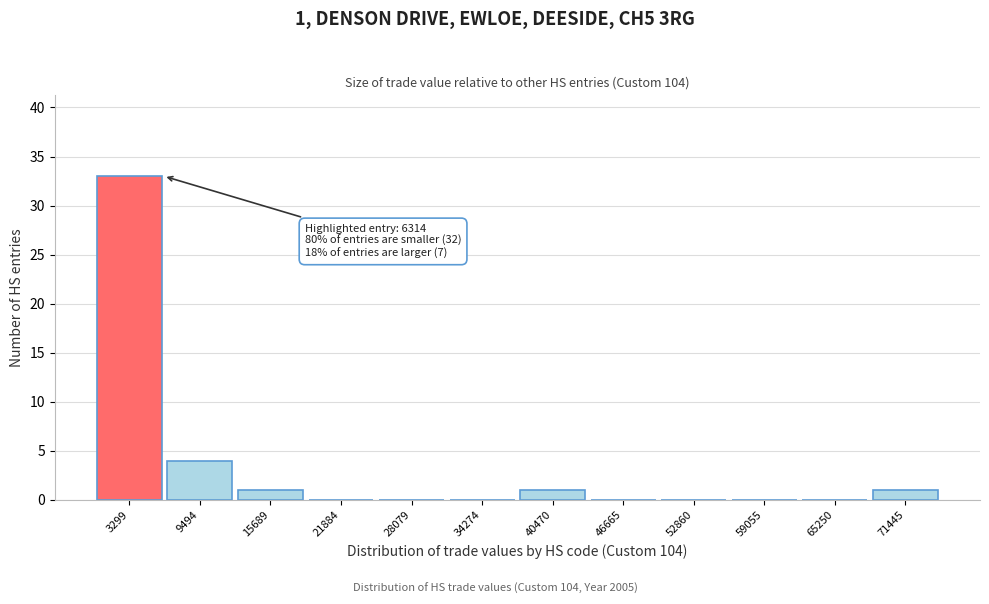

Which range on the x-axis has the tallest bar?

0 to 6000